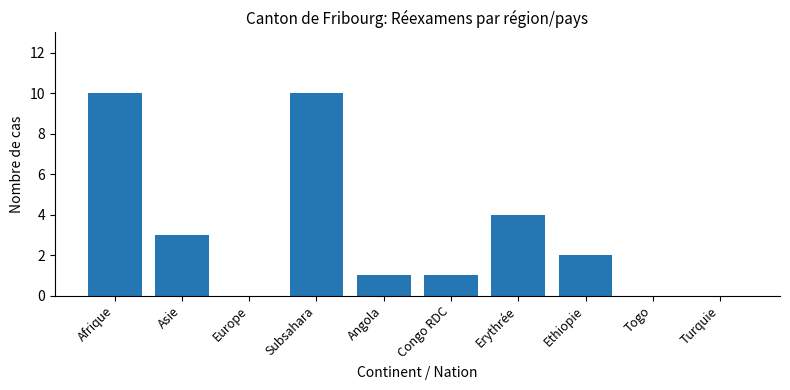

What is the sum of the values at Afrique and Turquie?

10